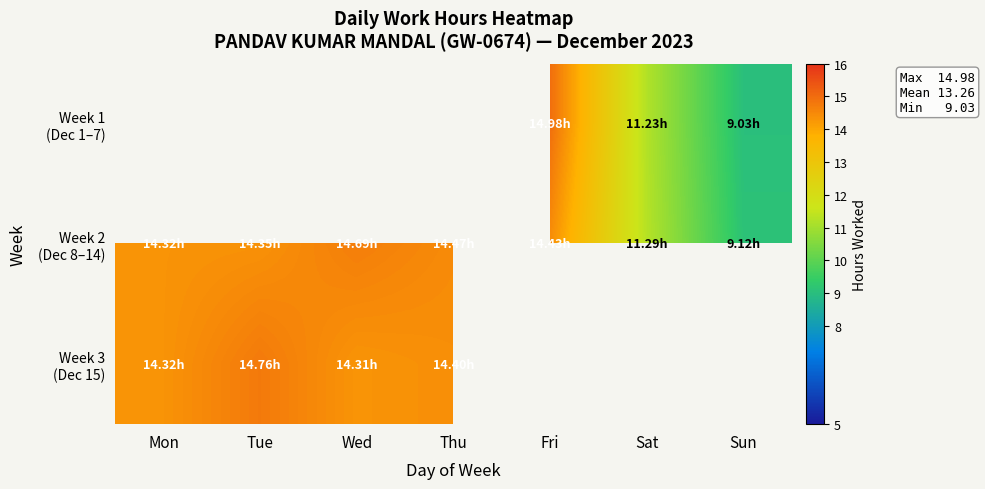

How many positive values does the Week 1 (Dec 1–7) series have?

3